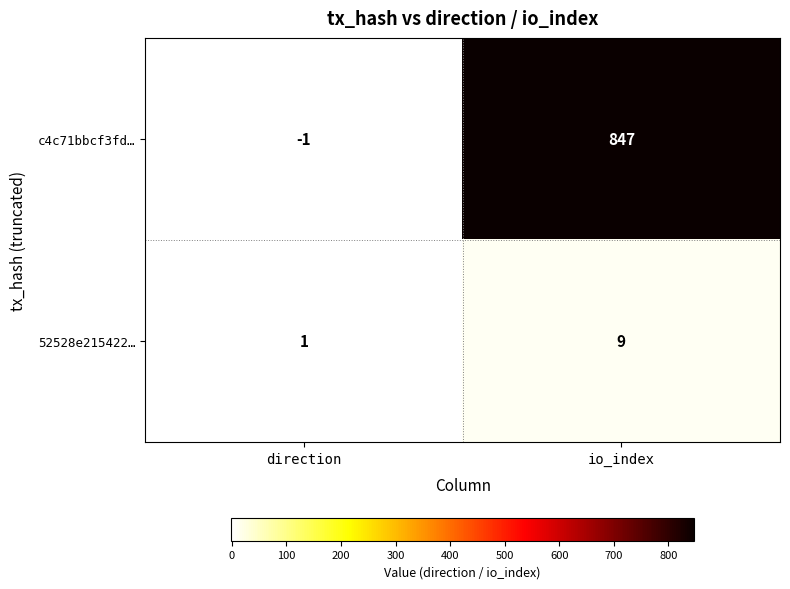

Where is c4c71bbcf3fd… nearest to the value 423?

direction